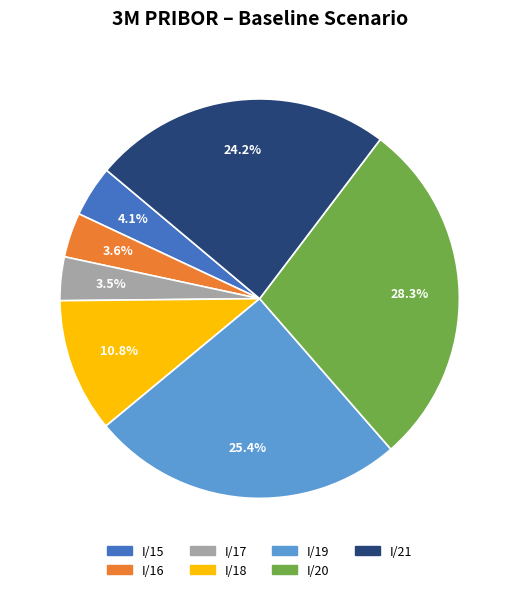

Is there any slice that represents more than half of the pie?

No